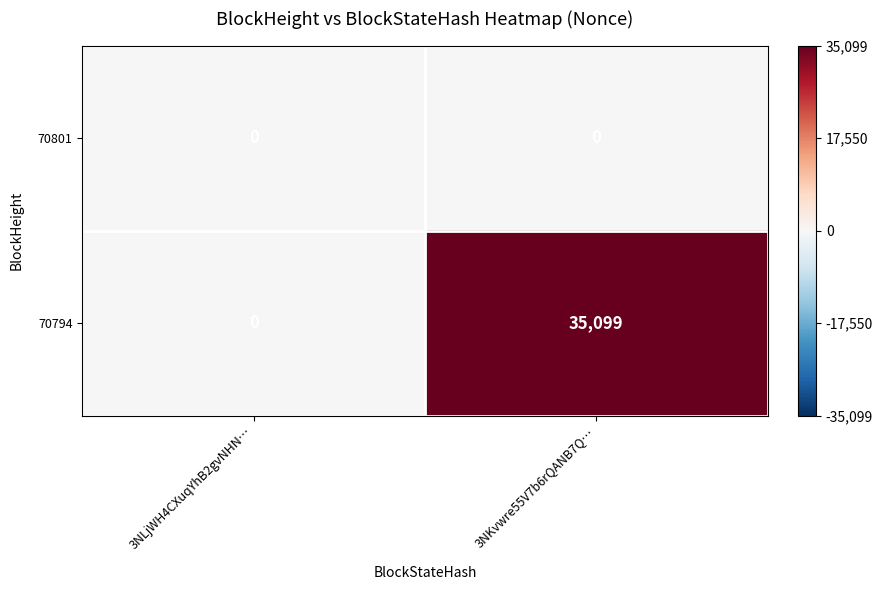

What is the difference between the 70794 values at 3NLjWH4CXuqYhB2gvNHN… and 3NKvwre55V7b6rQANB7Q…?

35099